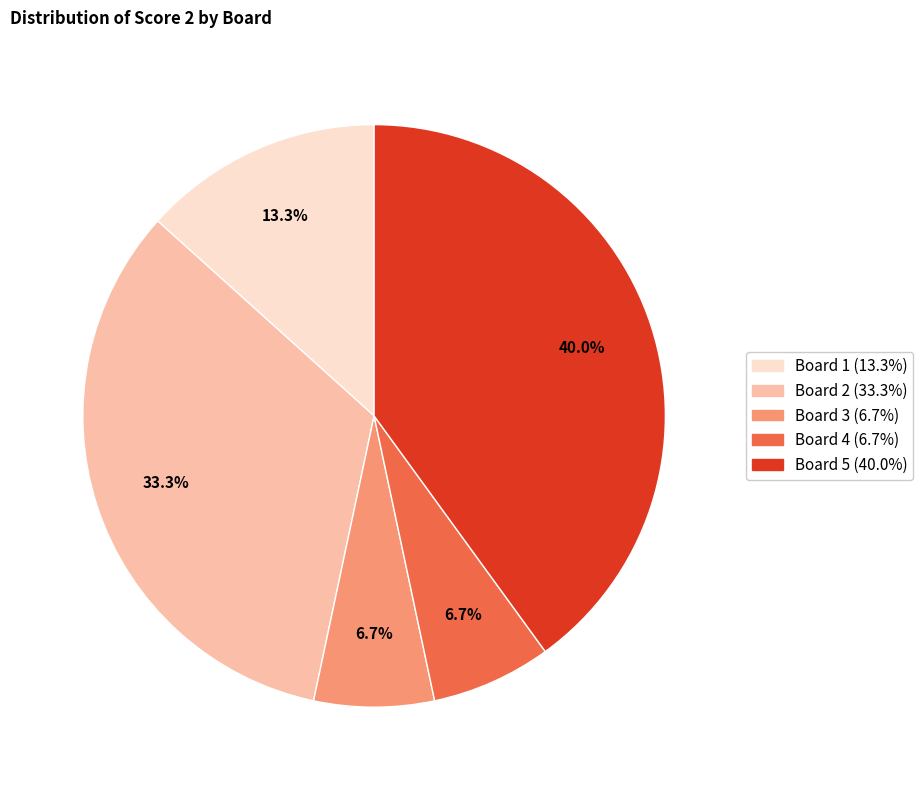

Count the number of slices in the pie.

5